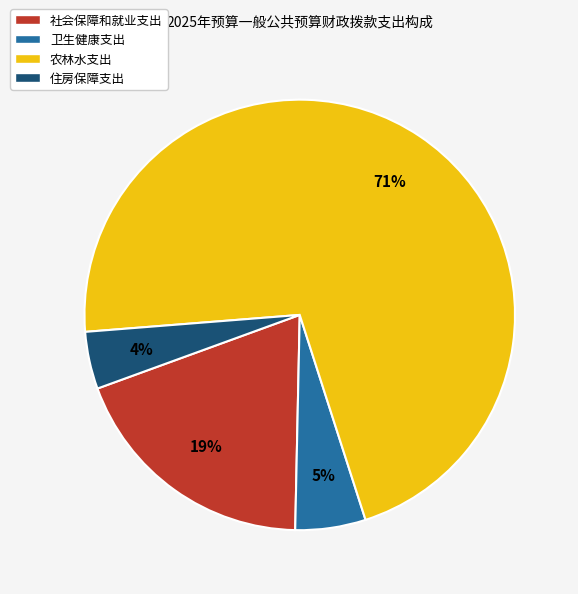

Do 社会保障和就业支出 and 卫生健康支出 together represent more than half of the pie?

No